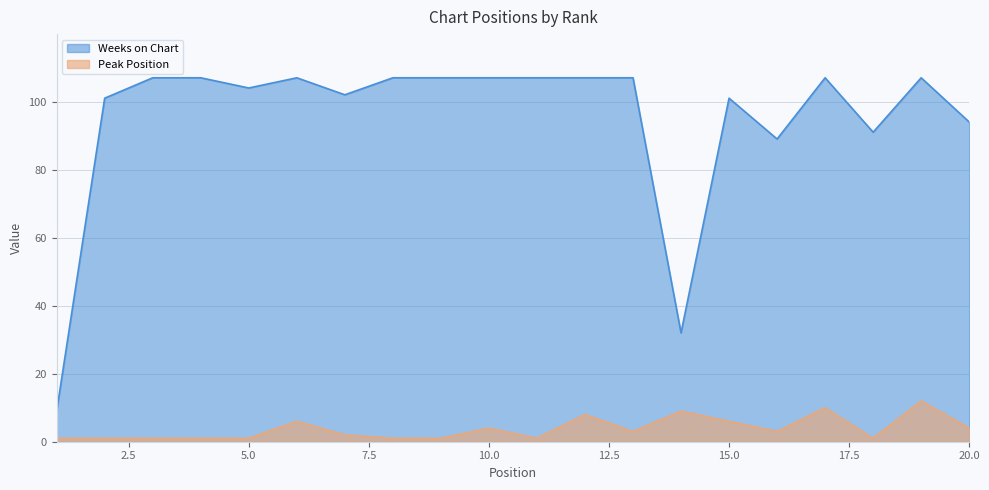

How many values in the Weeks on Chart series are below 107?

9